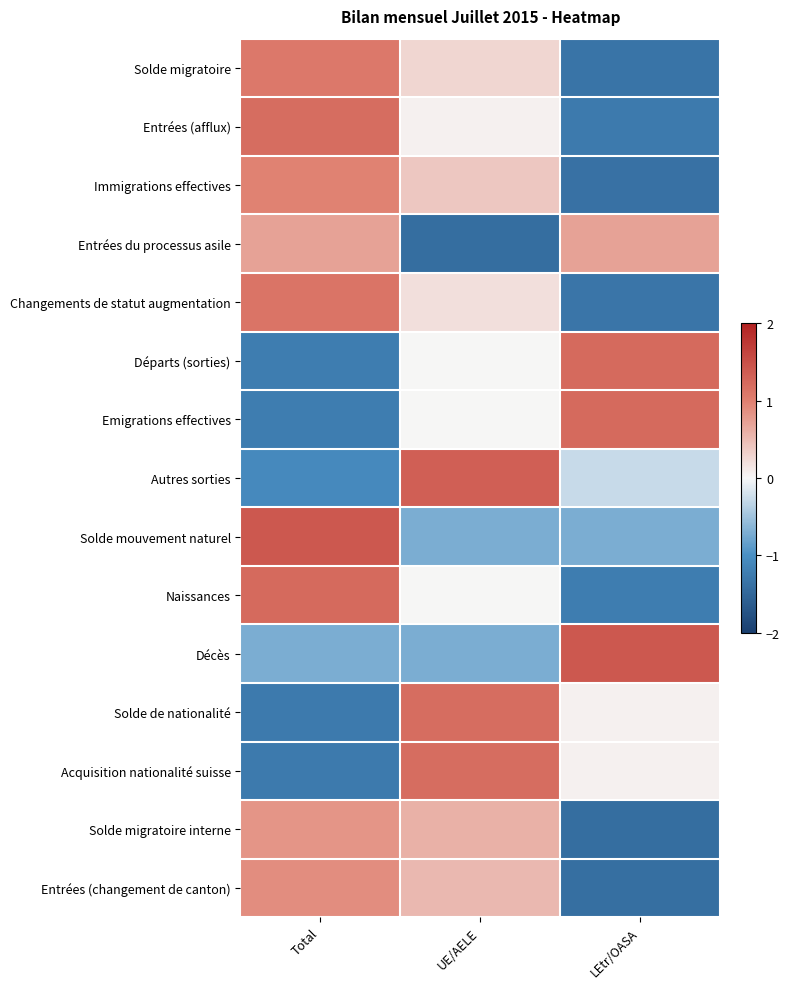

Reading right to left, transcribe all the data shown in this chart.

Solde migratoire: LEtr/OASA=-1.3	UE/AELE=0.3	Total=1.1
Entrées (afflux): LEtr/OASA=-1.3	UE/AELE=0.1	Total=1.2
Immigrations effectives: LEtr/OASA=-1.4	UE/AELE=0.4	Total=1.0
Entrées du processus asile: LEtr/OASA=0.7	UE/AELE=-1.4	Total=0.7
Changements de statut augmentation: LEtr/OASA=-1.3	UE/AELE=0.2	Total=1.1
Départs (sorties): LEtr/OASA=1.2	UE/AELE=0.0	Total=-1.2
Emigrations effectives: LEtr/OASA=1.2	UE/AELE=0.0	Total=-1.2
Autres sorties: LEtr/OASA=-0.3	UE/AELE=1.3	Total=-1.1
Solde mouvement naturel: LEtr/OASA=-0.7	UE/AELE=-0.7	Total=1.4
Naissances: LEtr/OASA=-1.2	UE/AELE=0.0	Total=1.2
Décès: LEtr/OASA=1.4	UE/AELE=-0.7	Total=-0.7
Solde de nationalité: LEtr/OASA=0.1	UE/AELE=1.2	Total=-1.3
Acquisition nationalité suisse: LEtr/OASA=0.1	UE/AELE=1.2	Total=-1.3
Solde migratoire interne: LEtr/OASA=-1.4	UE/AELE=0.6	Total=0.8
Entrées (changement de canton): LEtr/OASA=-1.4	UE/AELE=0.5	Total=0.9